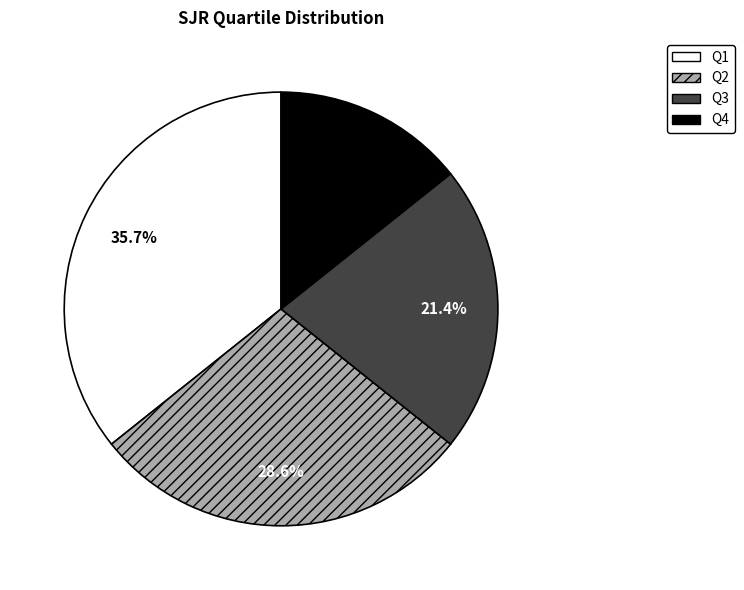

To the nearest percent, what is the combined percentage of Q3 and Q4?

36%